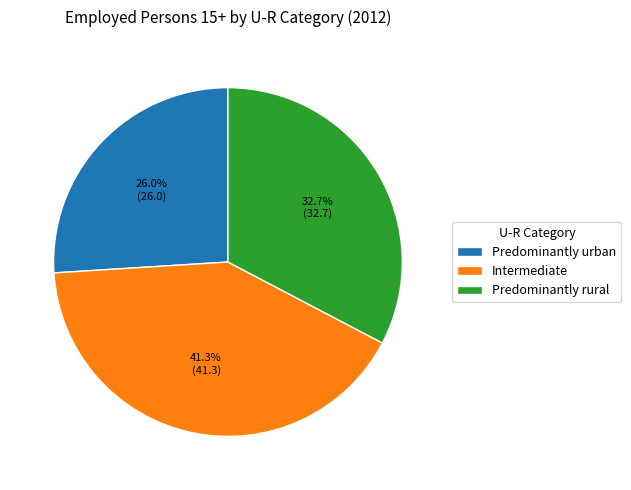

The Intermediate slice represents 41% of the pie. True or false?

True